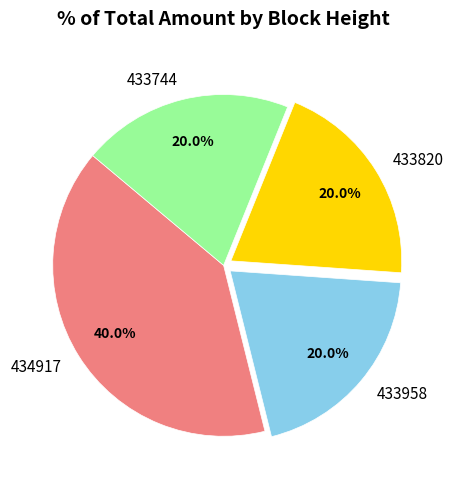

Does any single category account for the majority?

No